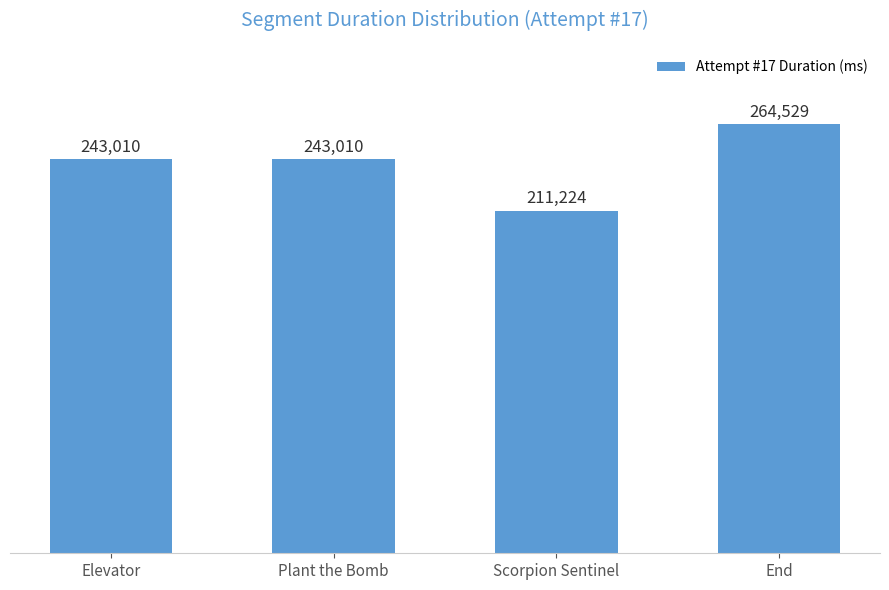

What is the label of the 2nd bar from the right?

Scorpion Sentinel